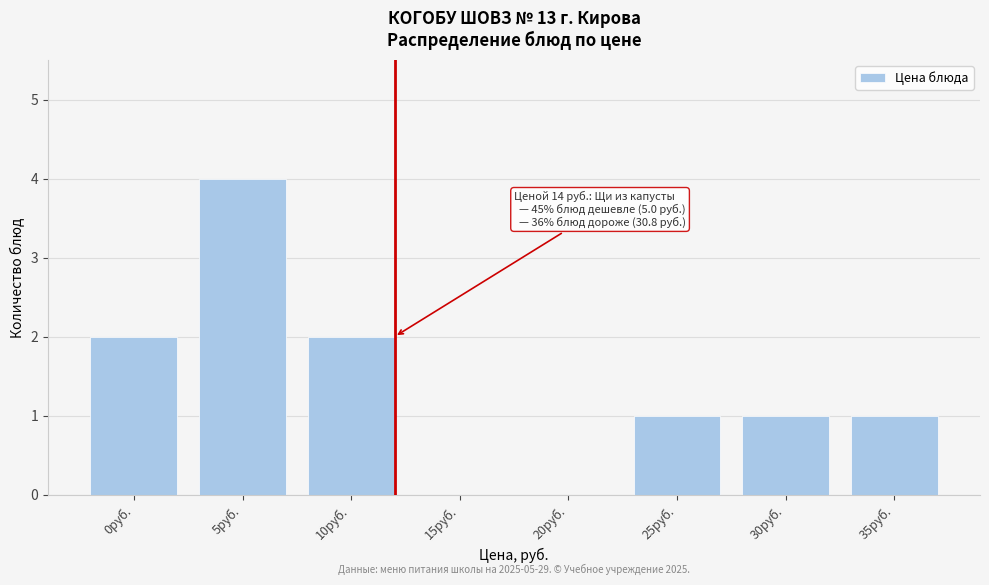

Reading left to right, extract all data points from this chart.

0руб.=2	5руб.=4	10руб.=2	15руб.=0	20руб.=0	25руб.=1	30руб.=1	35руб.=1